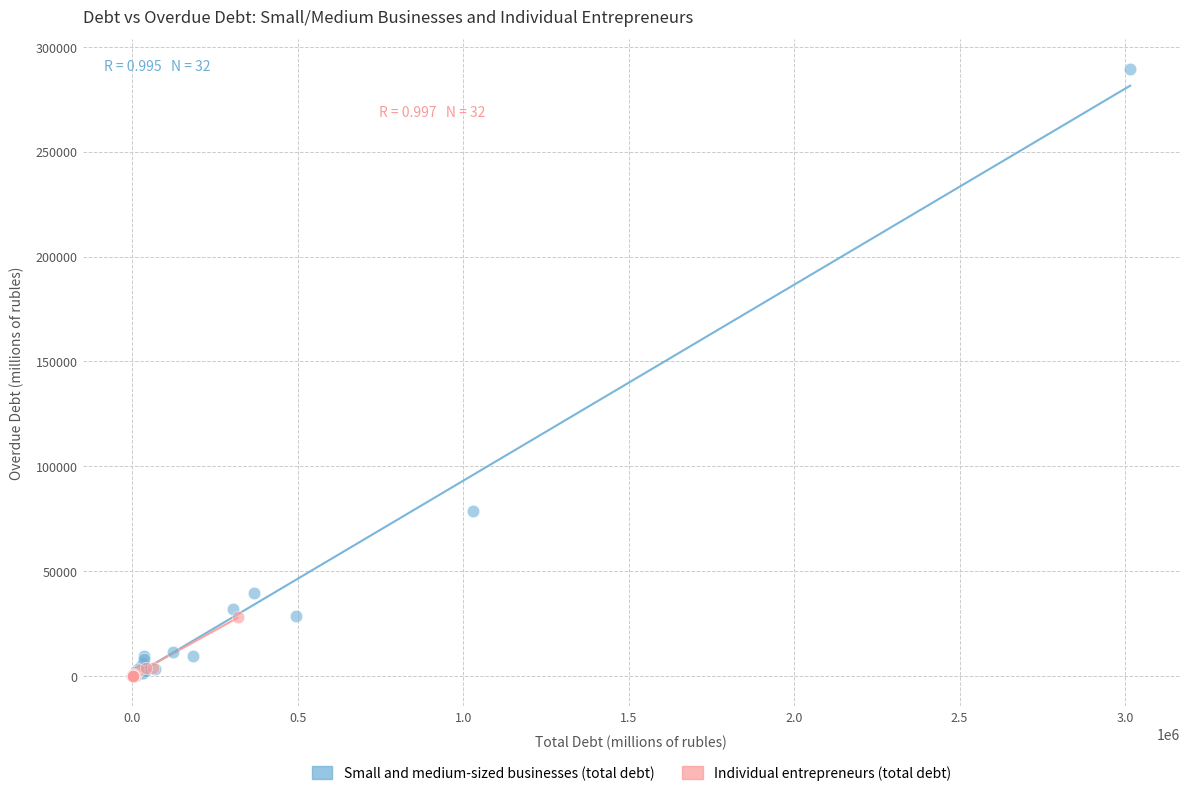

Which series has the largest Y range (max minus min)?

Small and medium-sized businesses (total debt)